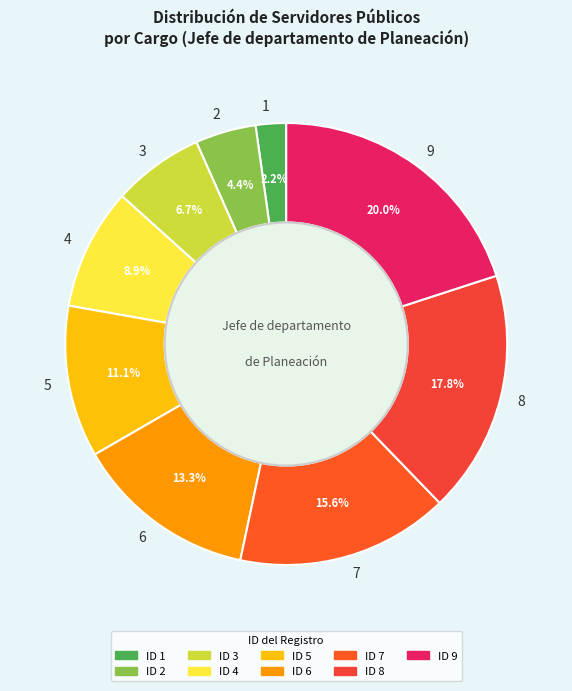

Approximately how many times larger is the value at 6 compared to 3?

2.0